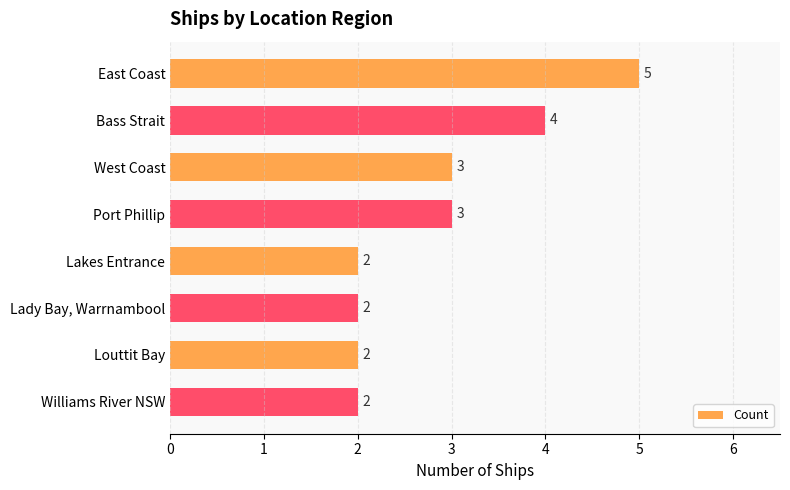

What is the sum of all values?

23